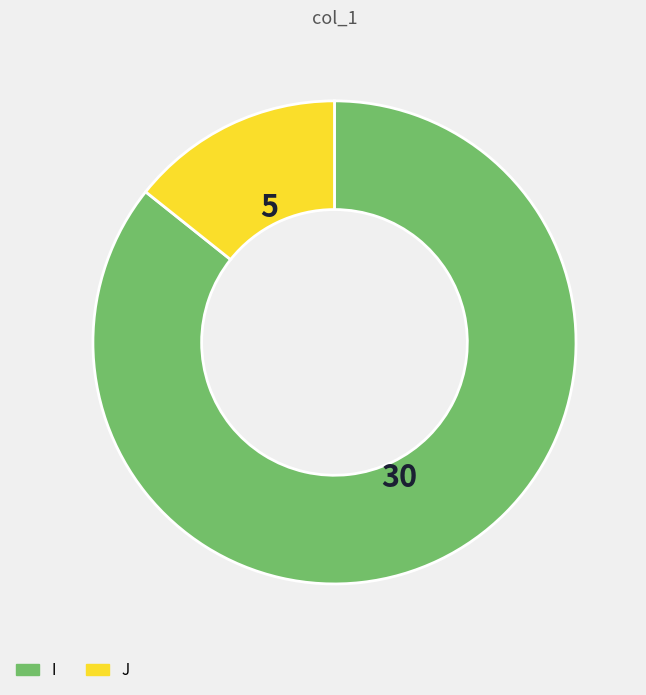

Is the sum of J and I greater than half?

Yes